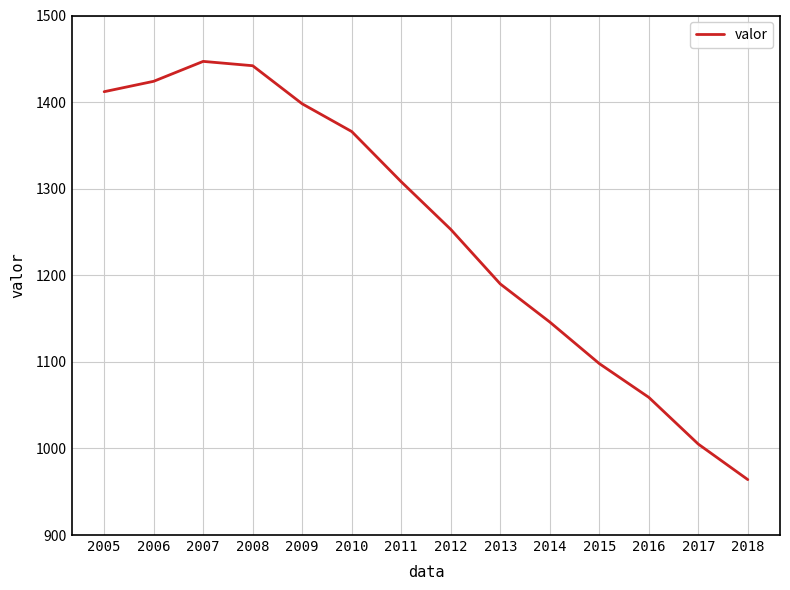

How many lines are shown in the chart?

1